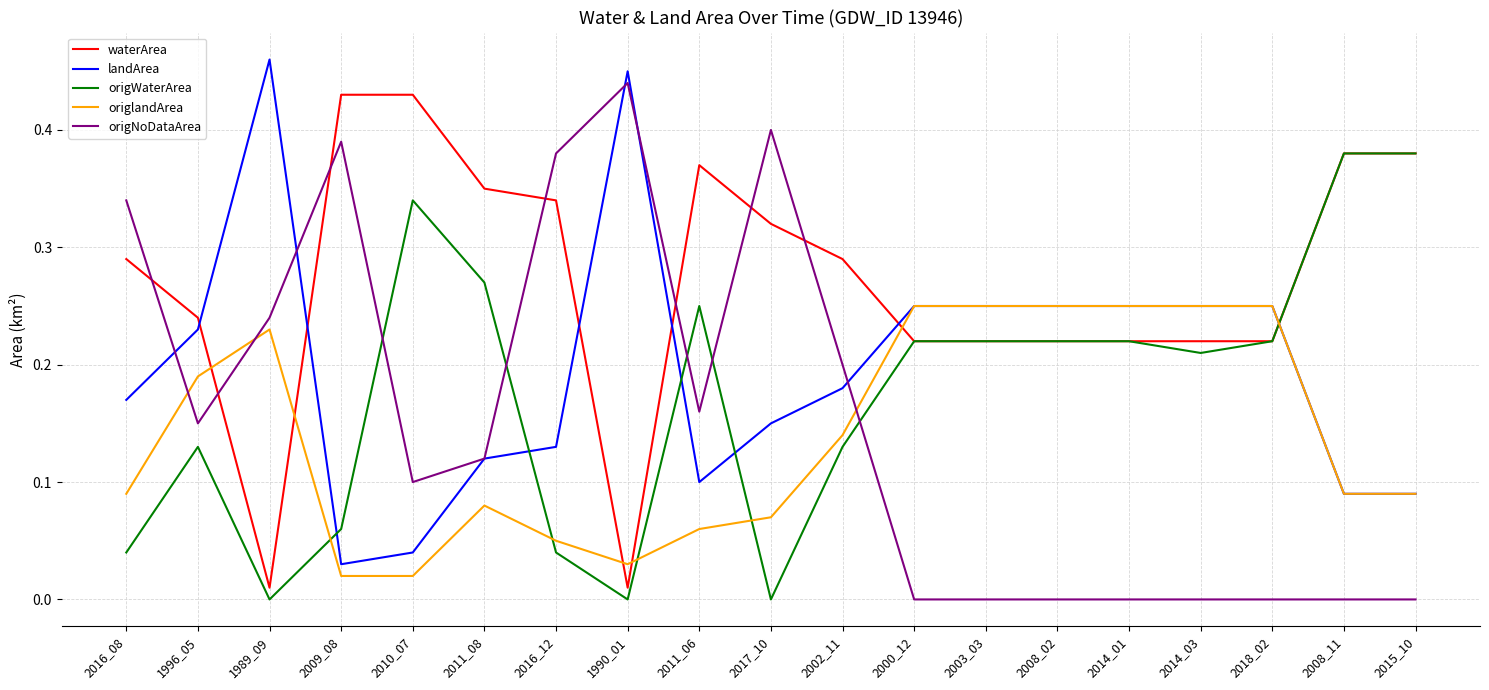

At how many categories does at least one series exceed 0?

19